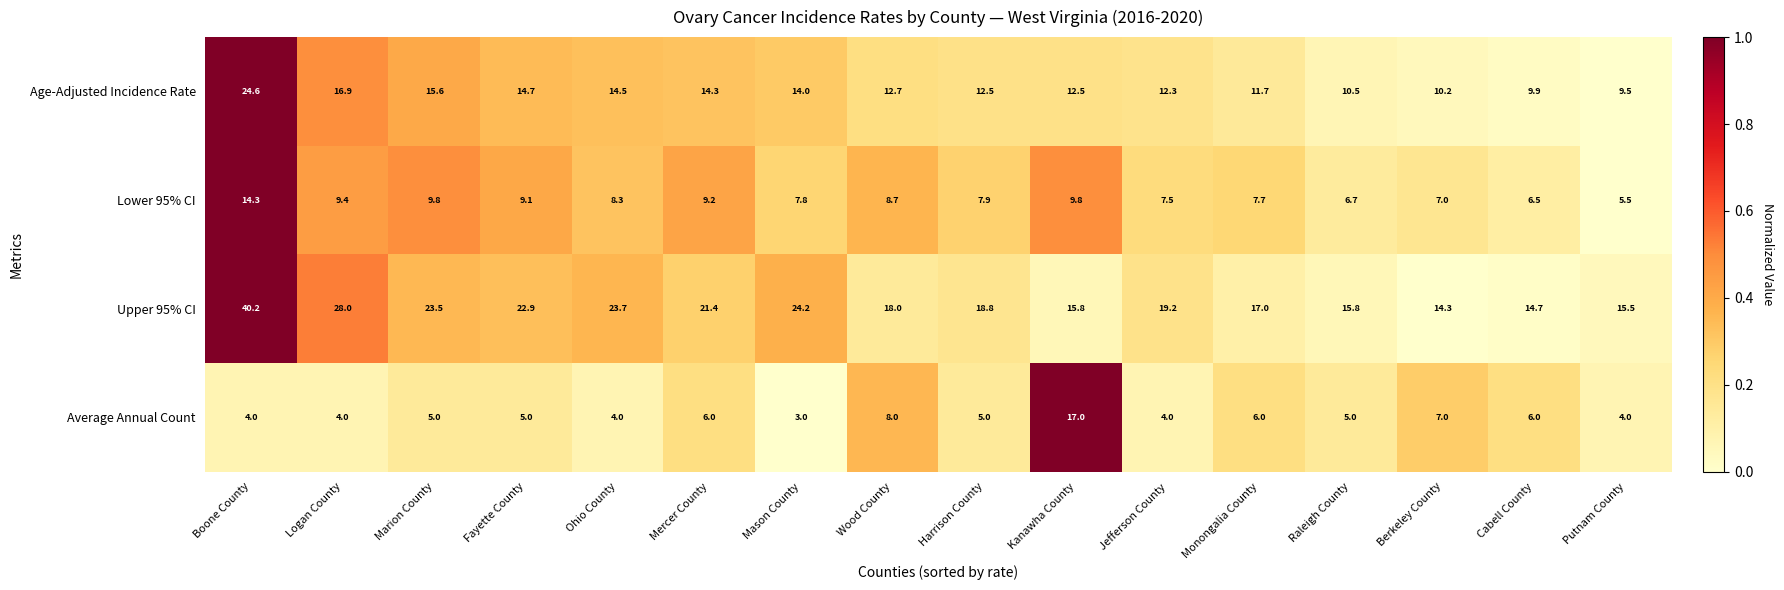

What is the sum of the Lower 95% CI values at Kanawha County and Mason County?

17.6